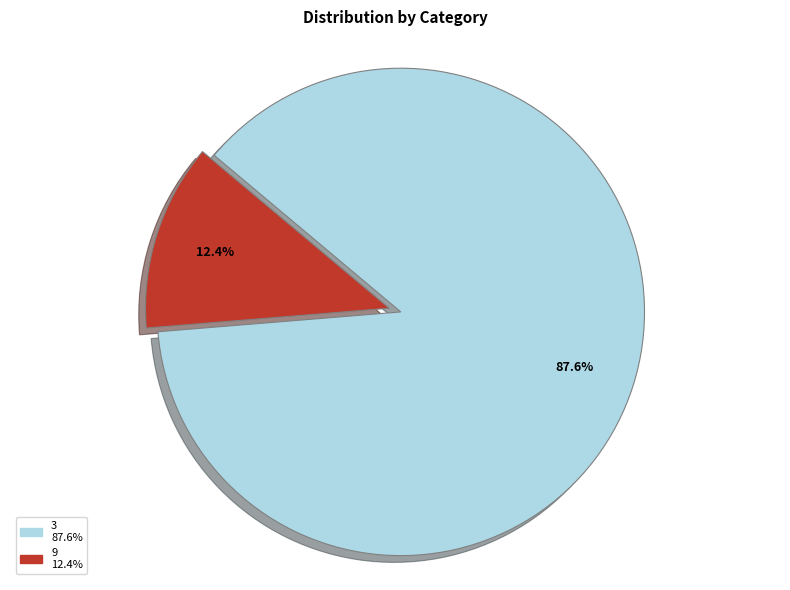

Count the number of slices in the pie.

2